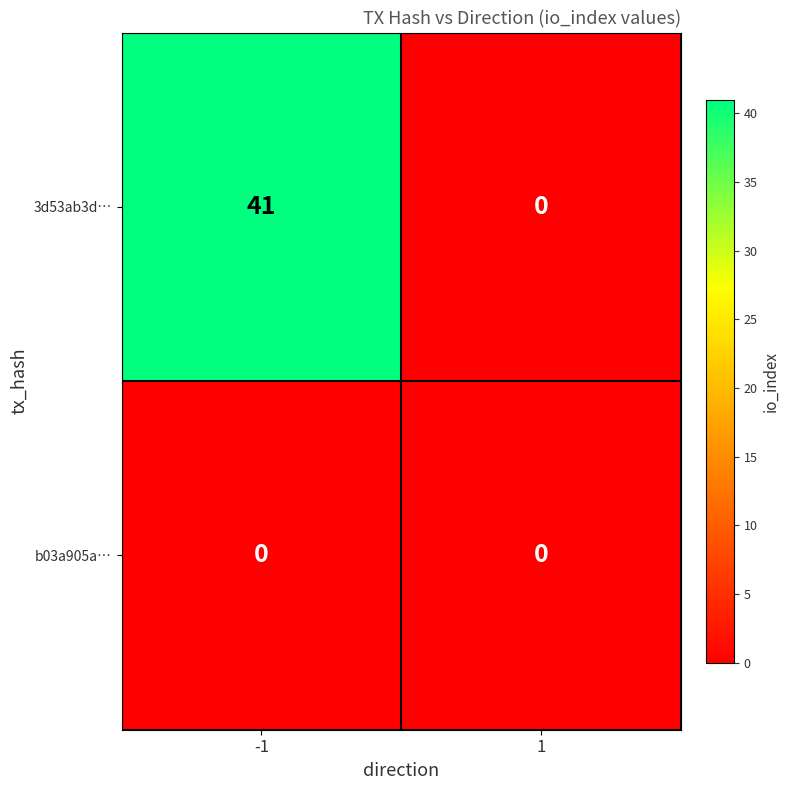

What is the difference between the highest and lowest values at -1?

41